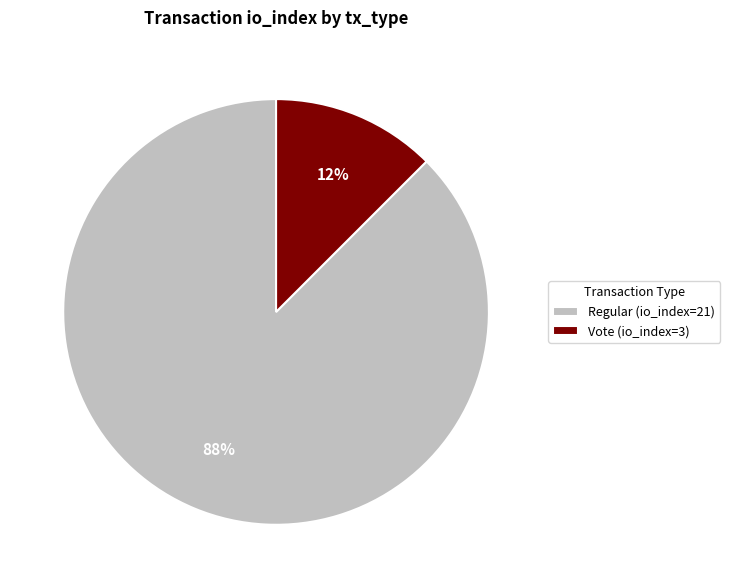

What is the largest slice in the pie chart?

Regular (io_index=21)